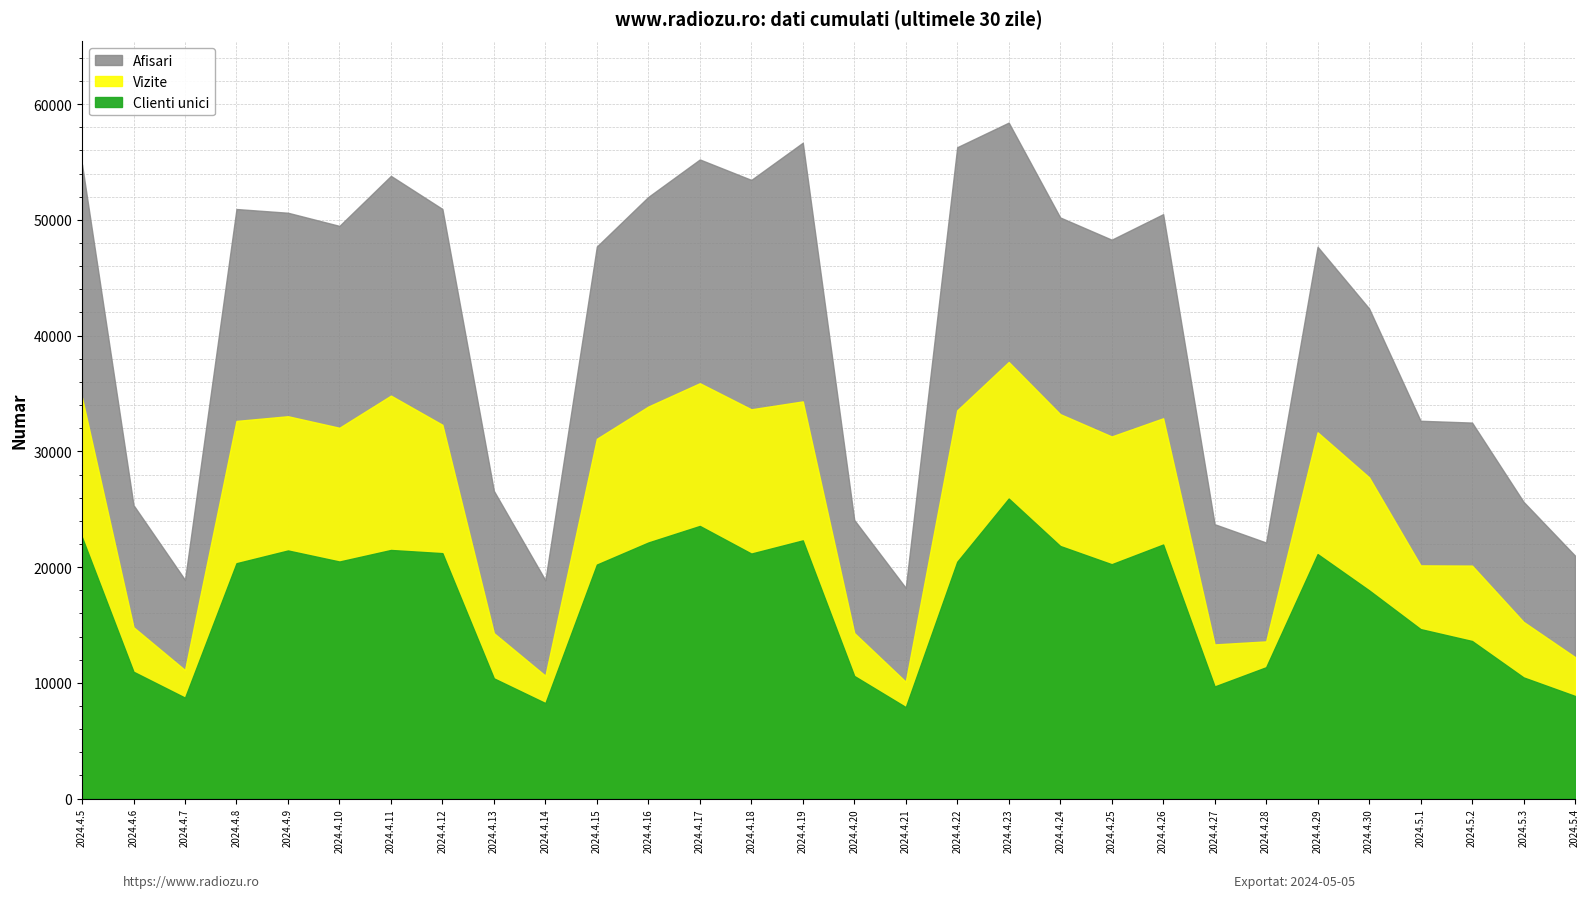

What is the value of the Clienti unici point at the 28th from the left?

13613